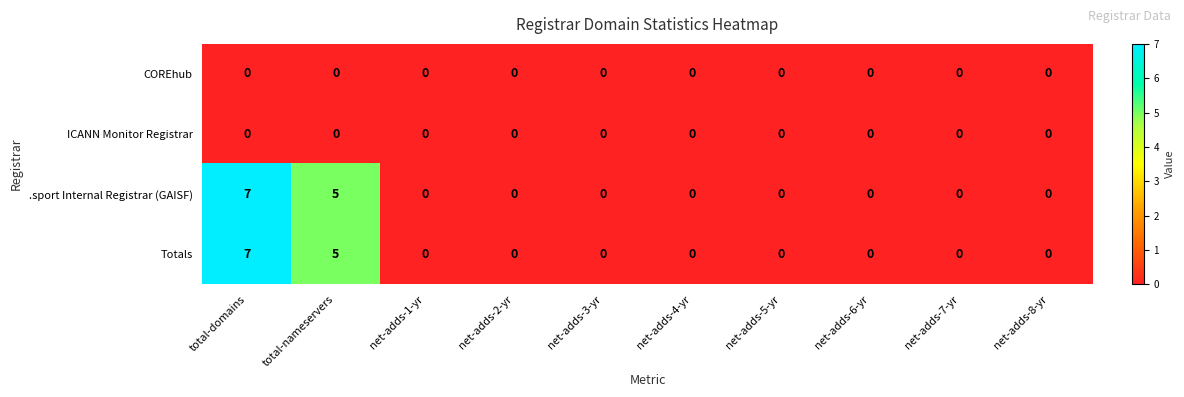

How many data points does each series have?

10